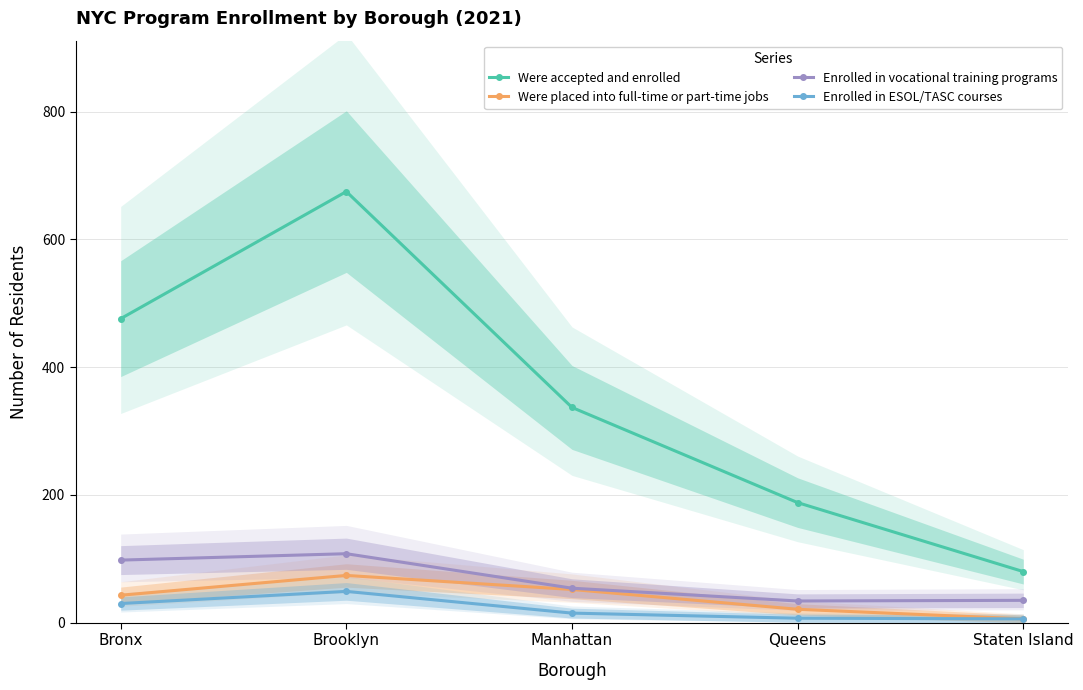

What is the label of the 2nd point from the left?

Brooklyn